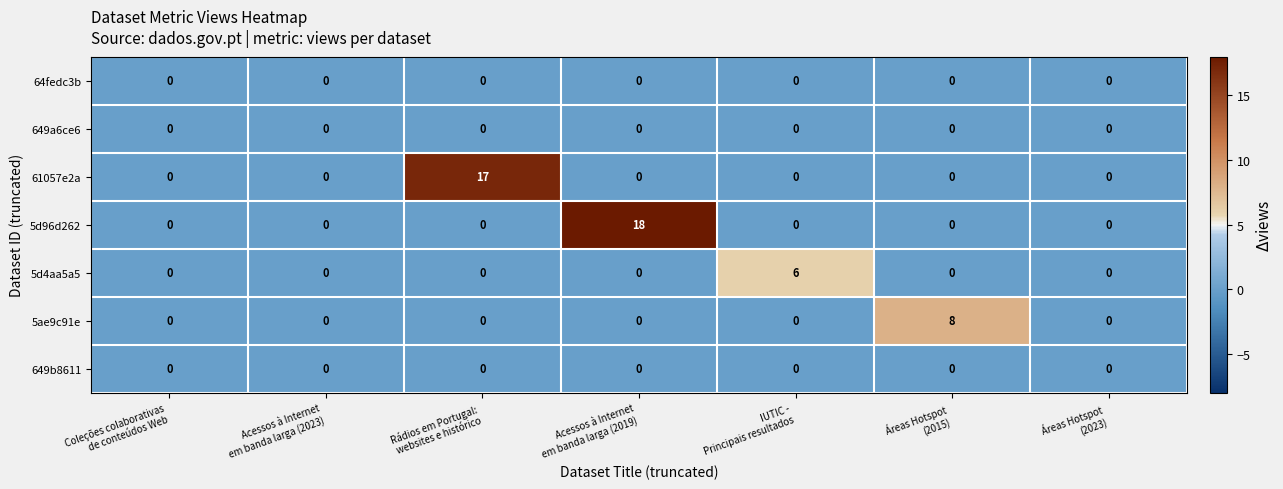

Which series has the widest spread of values?

5d96d262